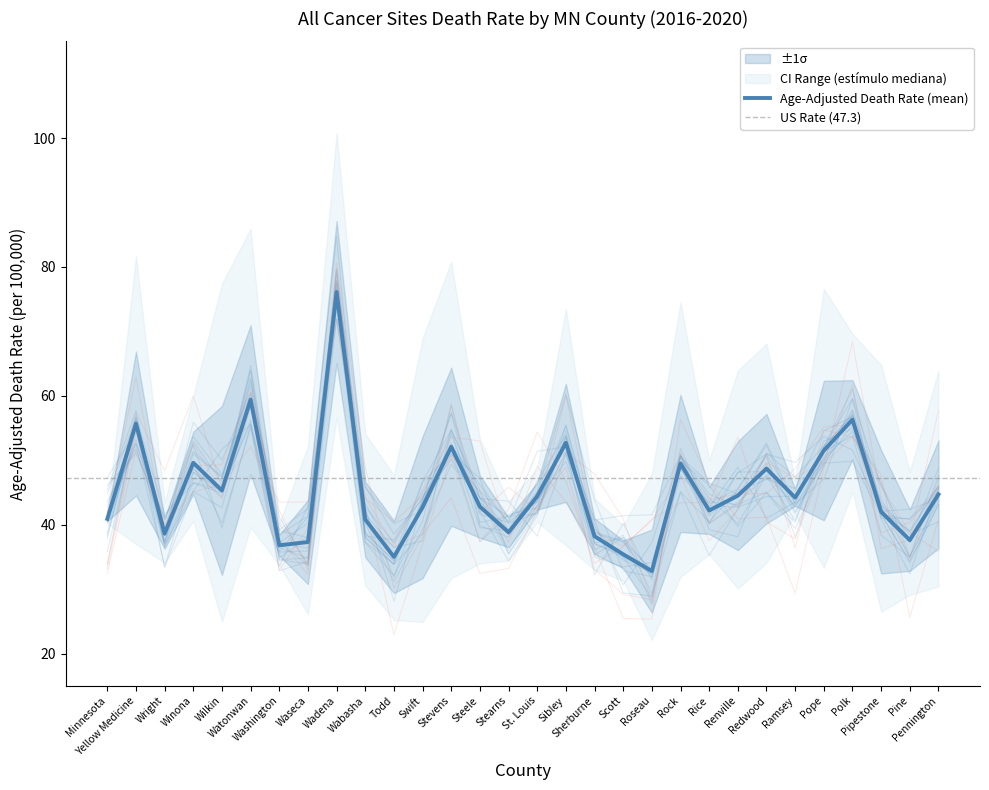

True or false: Age-Adjusted Death Rate and Upper CI intersect in this chart.

False